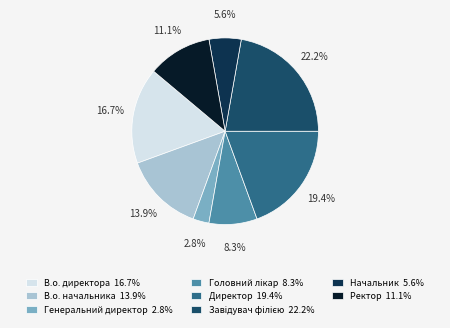

What is the smallest slice in the pie chart?

Генеральний директор